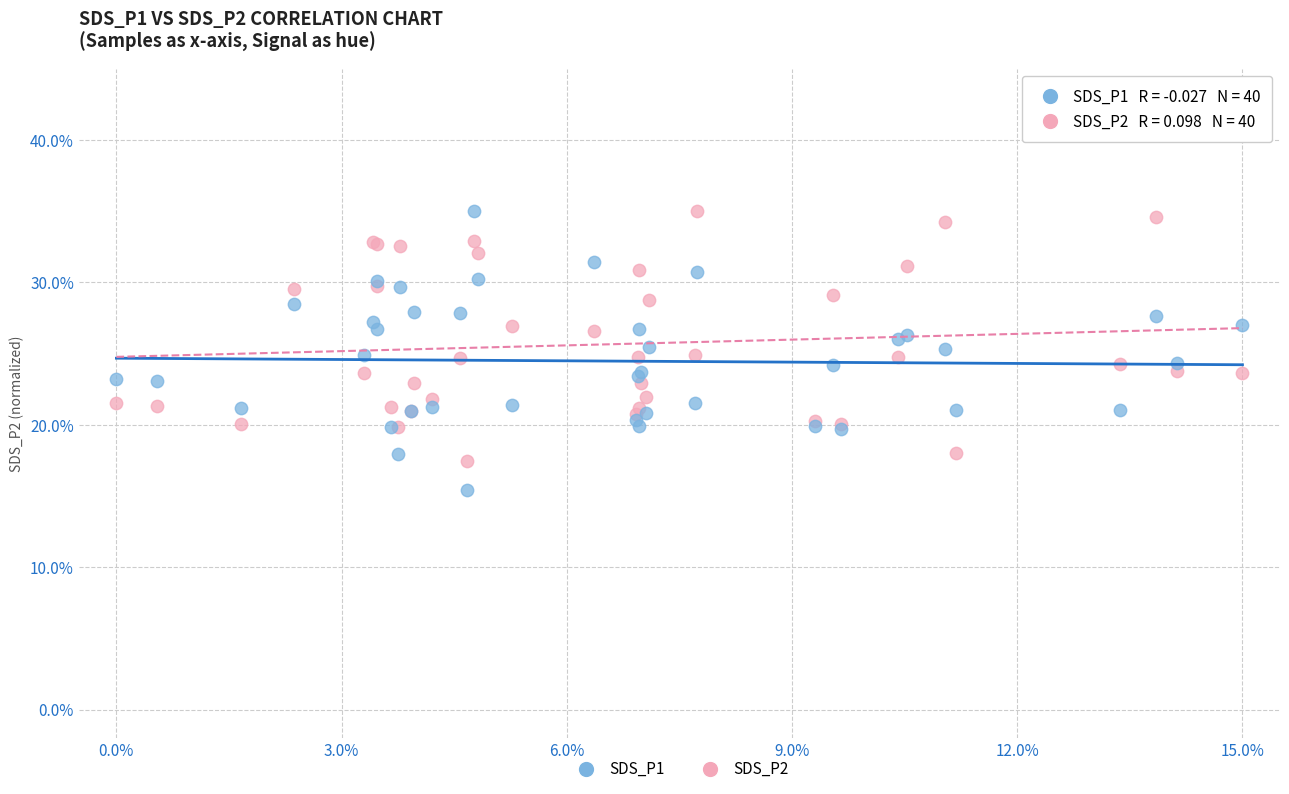

Which series has the largest Y range (max minus min)?

SDS_P1